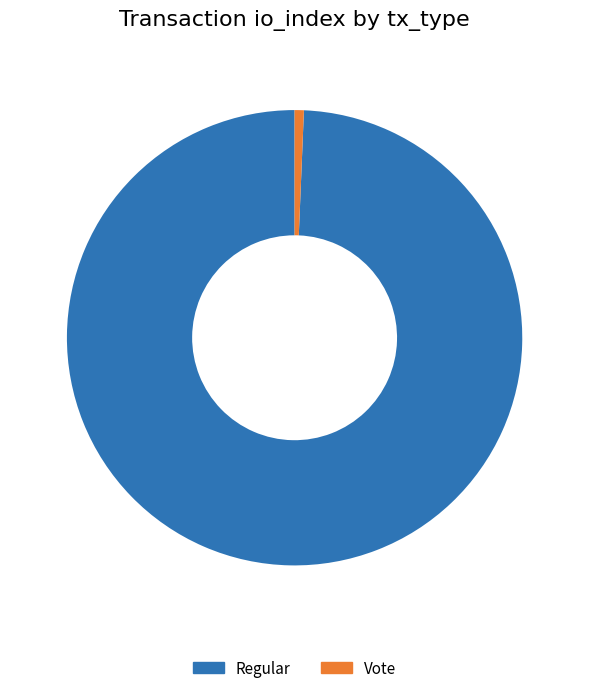

Which has a higher value, Regular or Vote?

Regular